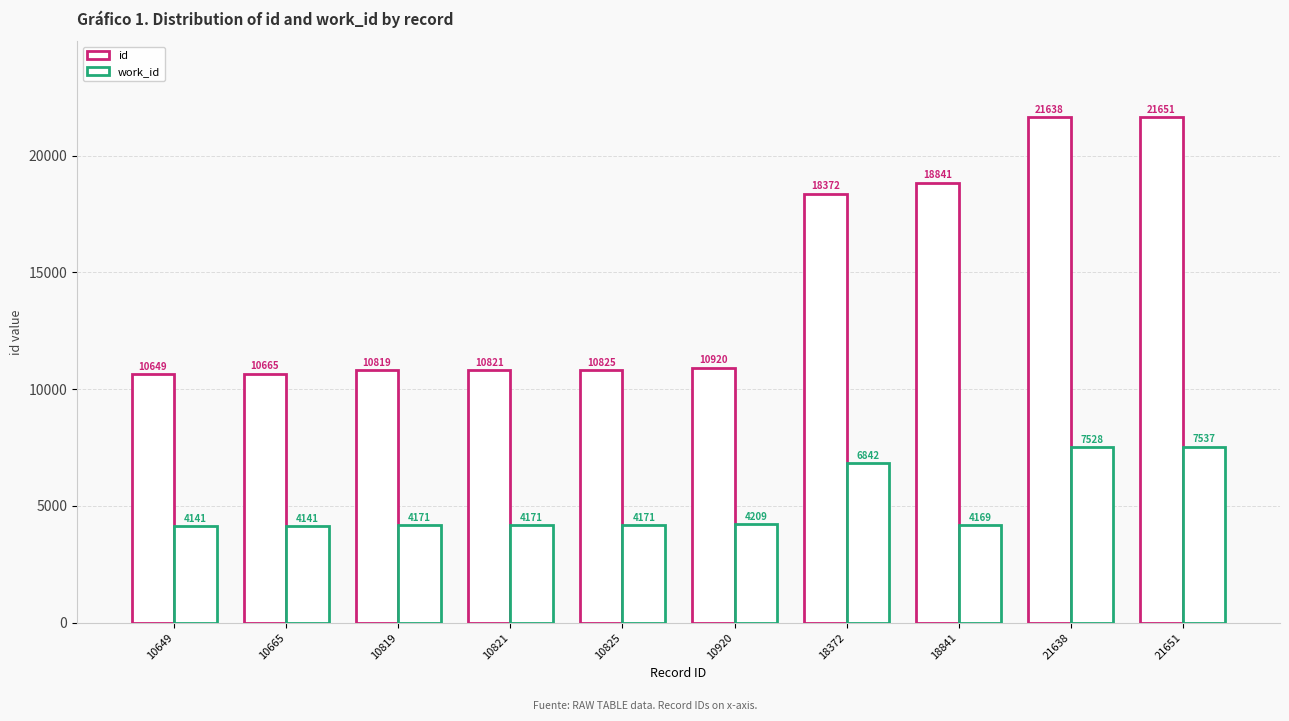

At which label is id closest to 16150?

18372